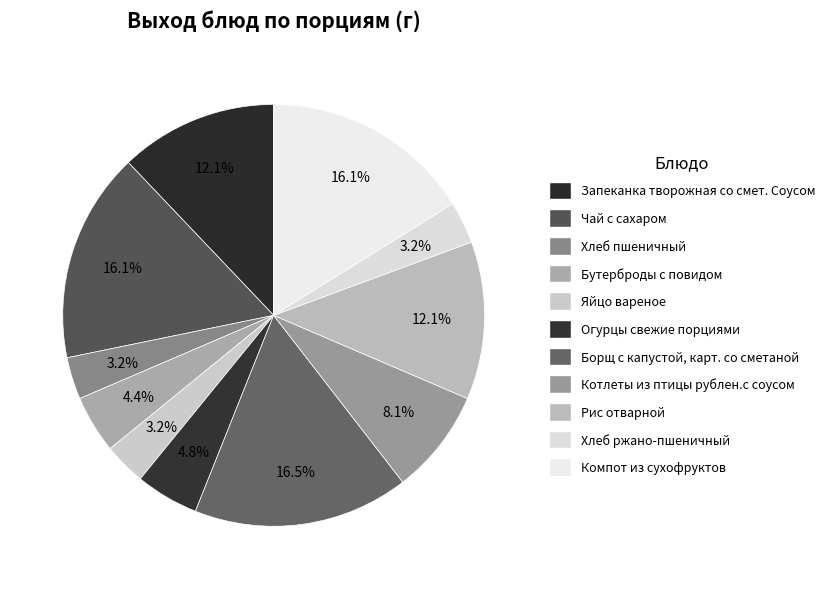

How many slices are in this pie chart?

11